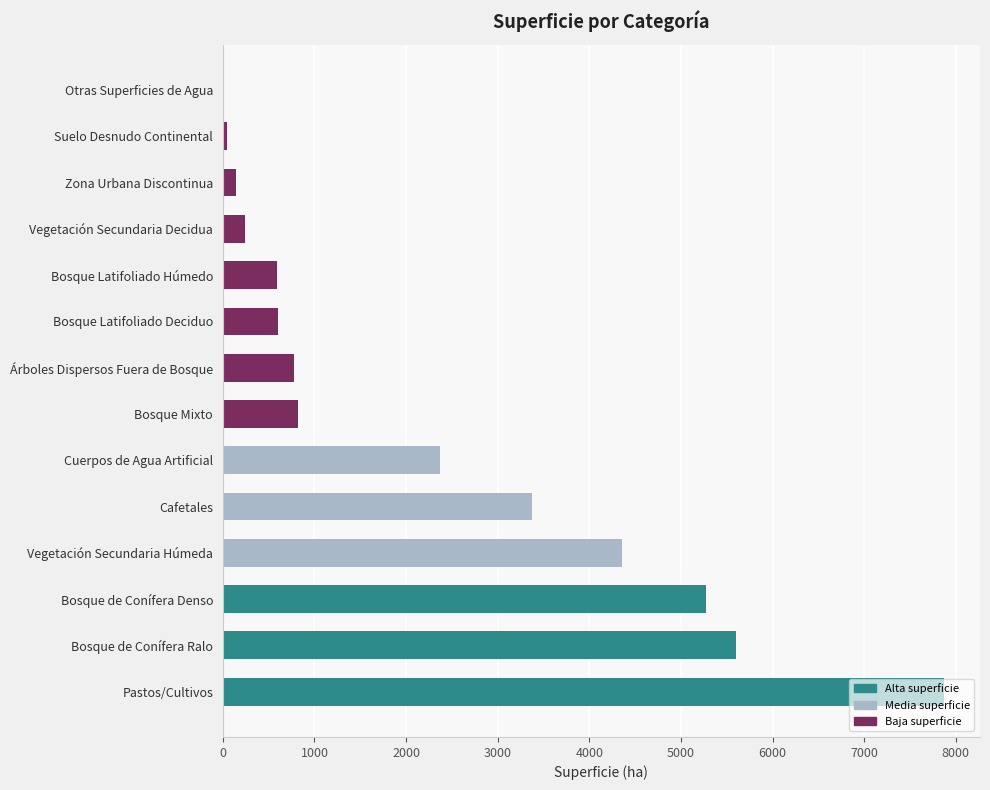

Does the chart contain stacked bars?

No